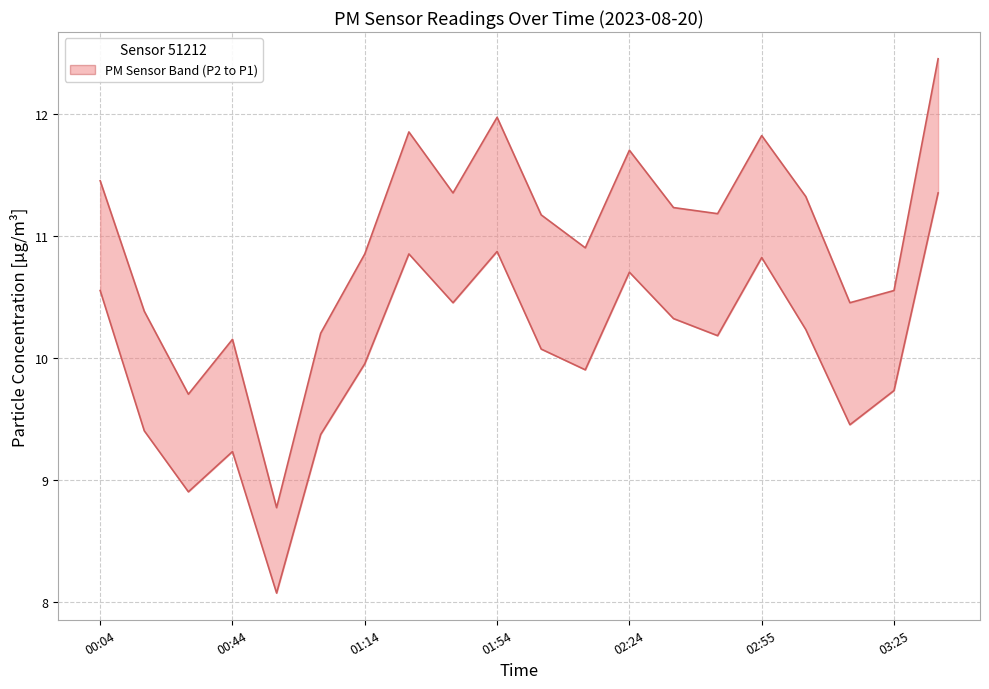

Which series has the largest total across all categories?

P1